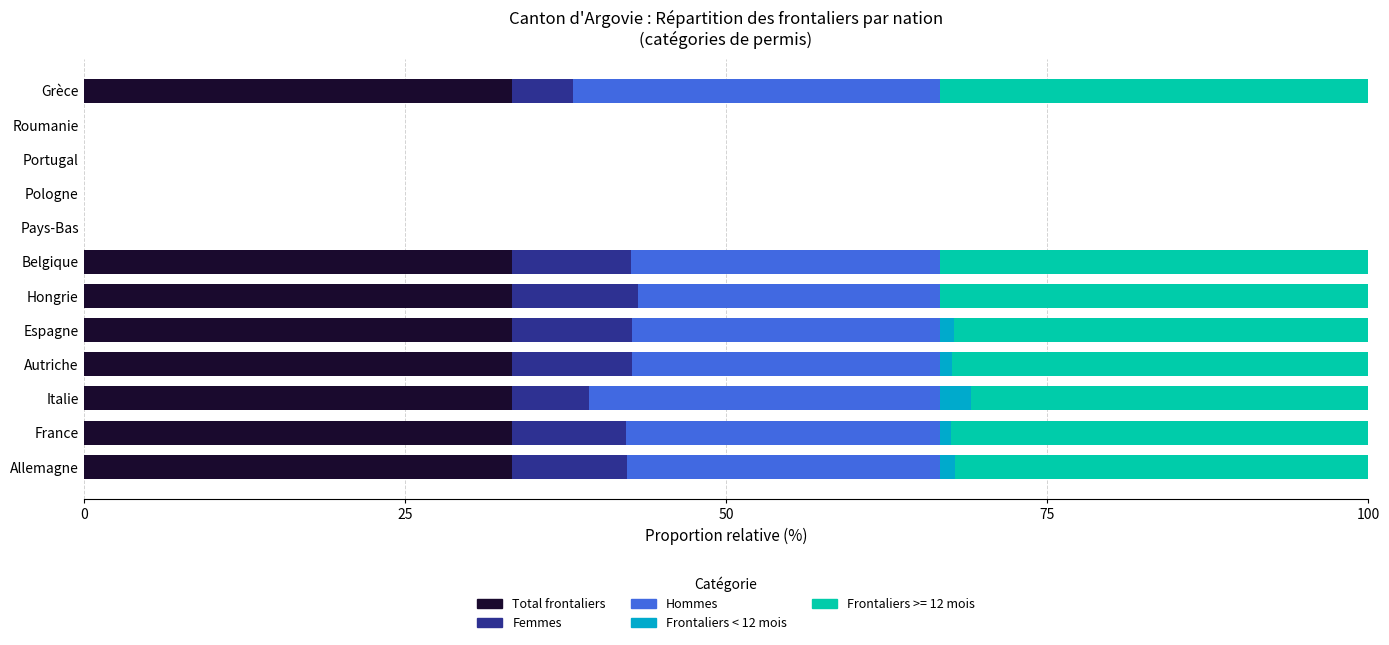

The value of Total frontaliers at Roumanie is 22.3. True or false?

False